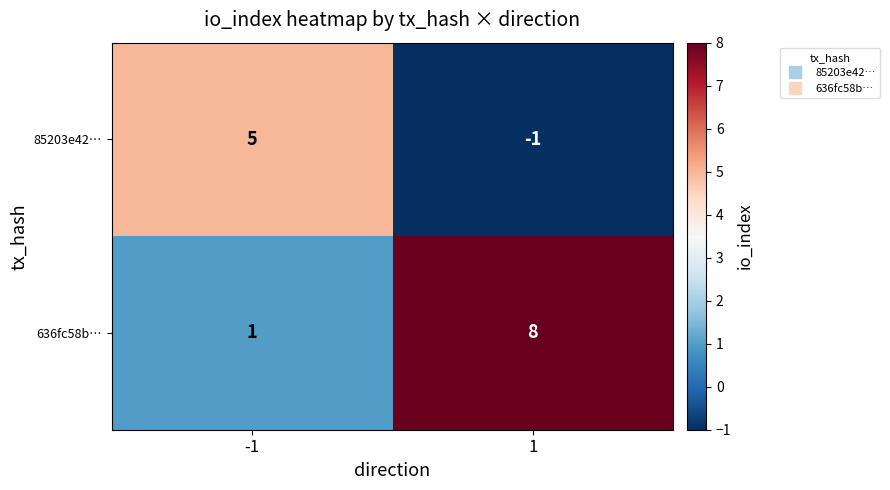

What is the total value across all series at -1?

6